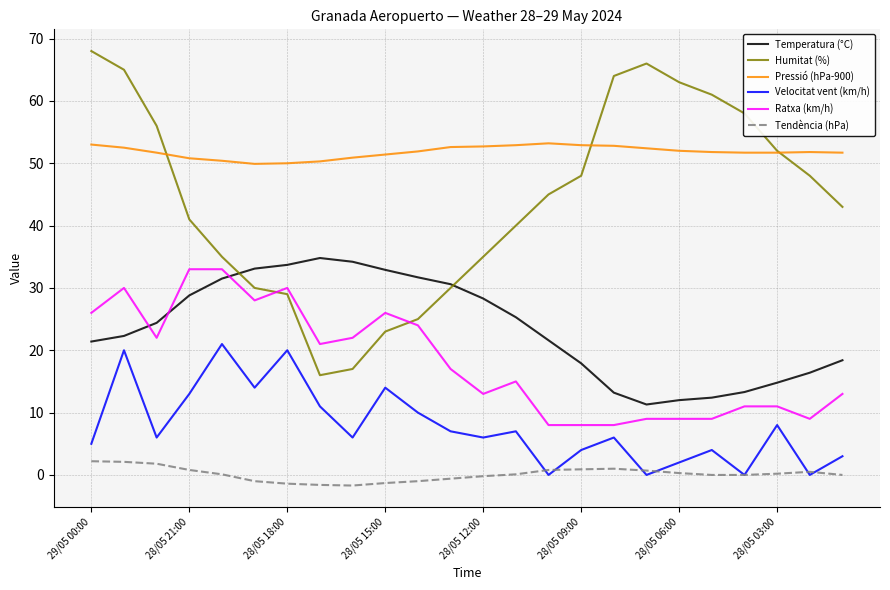

Which series has the largest total across all categories?

Pressió (hPa-900)